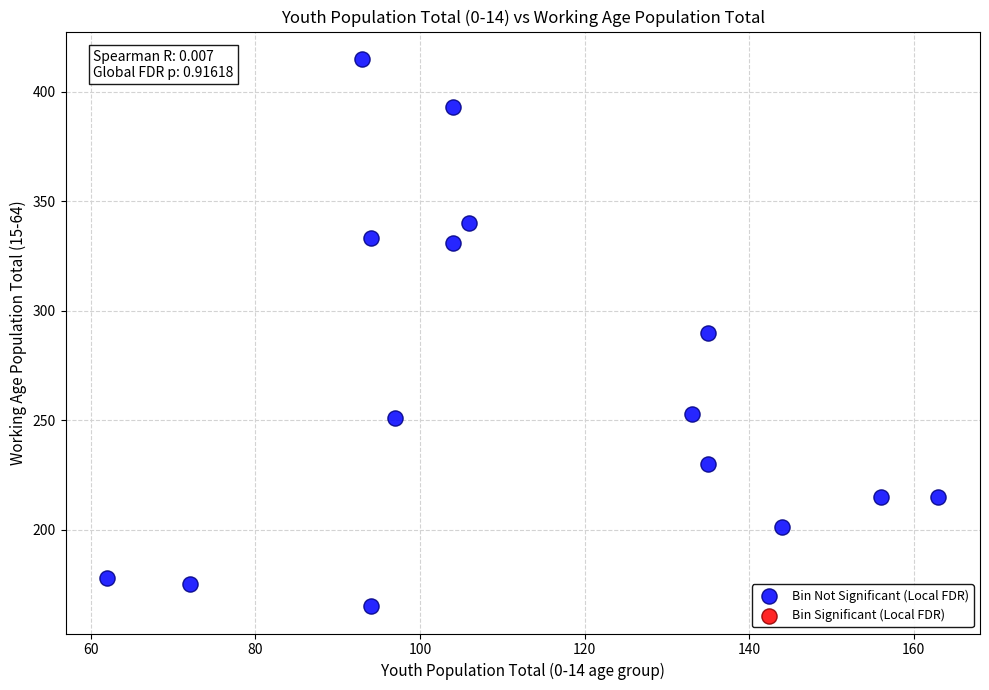

What is the range of X values (max minus min)?

101